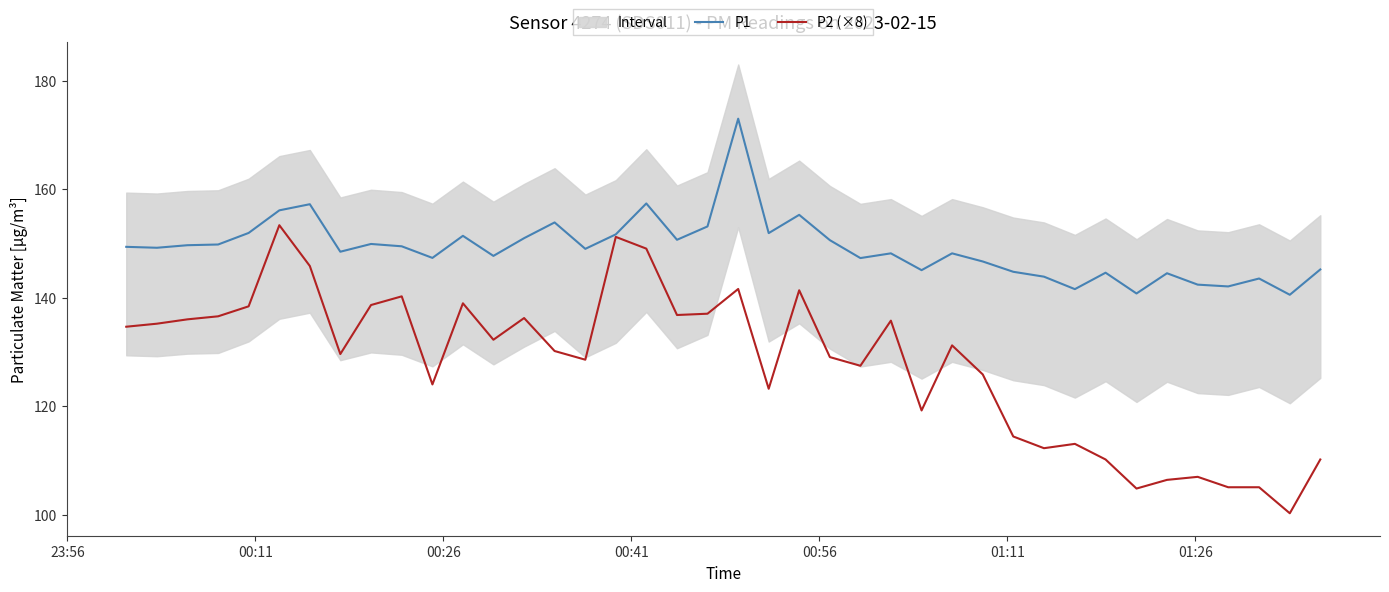

At how many categories does at least one series exceed 110?

40